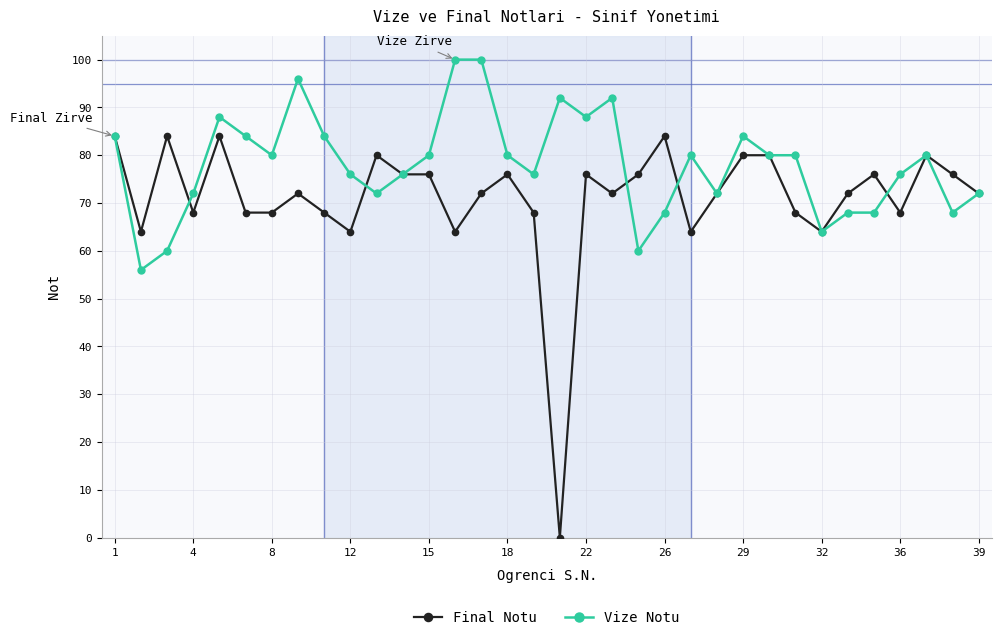

List the series in order of their overall mean, lowest first.

Final Notu, Vize Notu